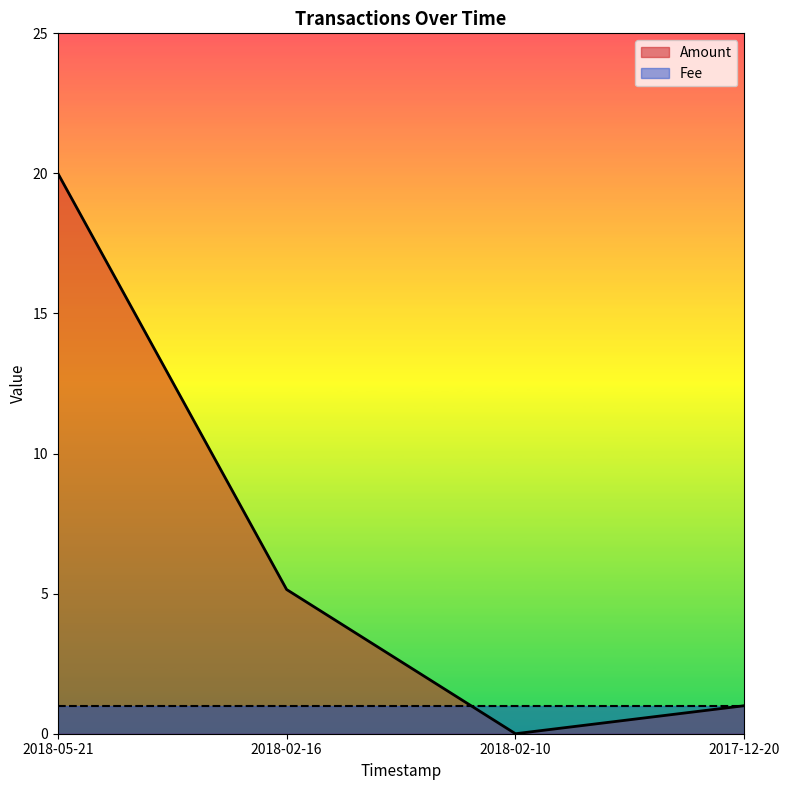

True or false: there are more than 2 points higher than both neighbors.

False